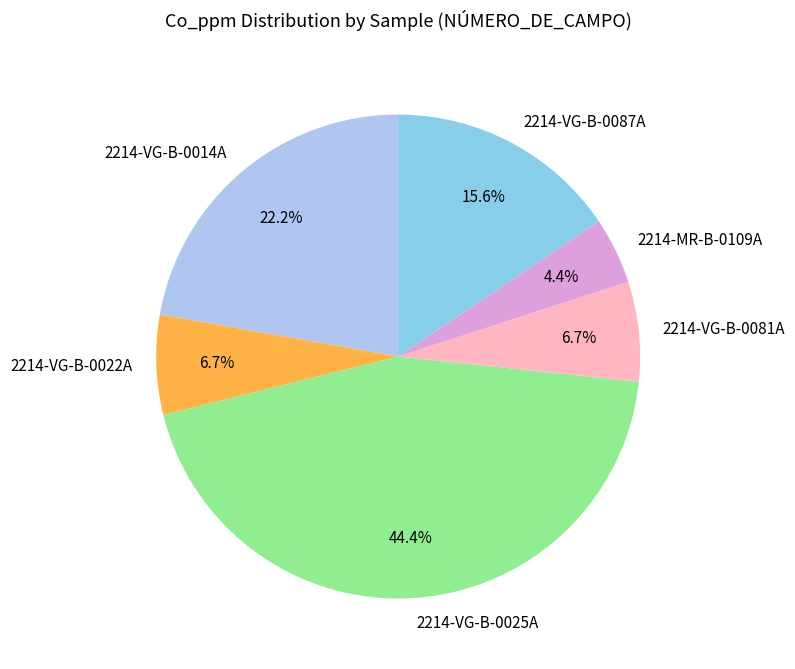

How much of the chart is everything except 2214-MR-B-0109A?

95.6%